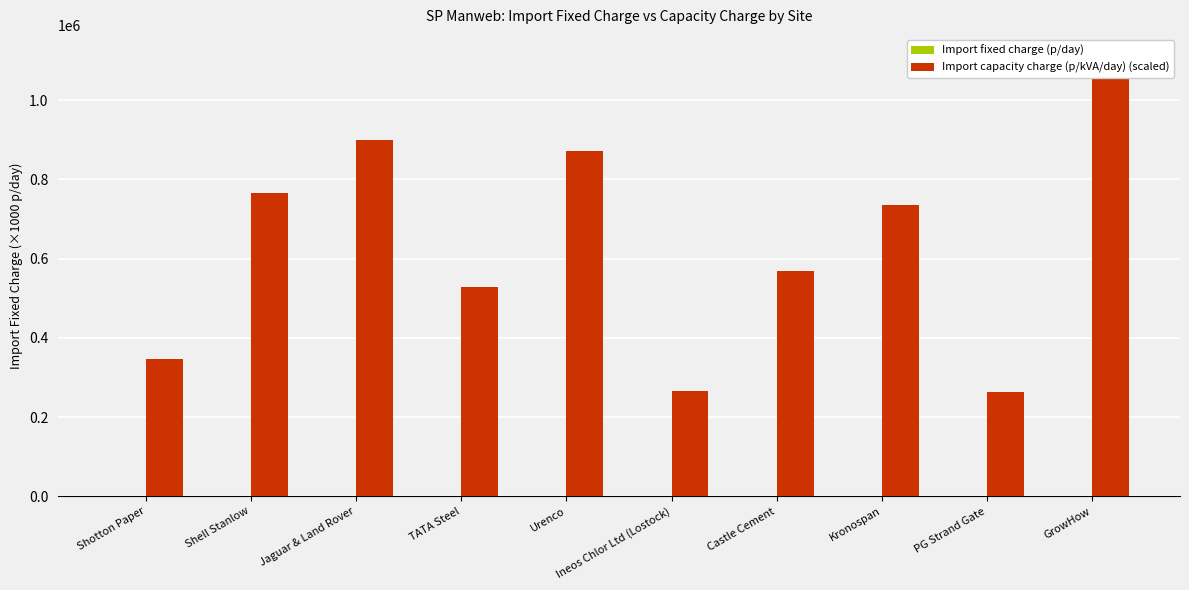

At which label does Import capacity charge (p/kVA/day) (scaled) first exceed 735867?

Shell Stanlow